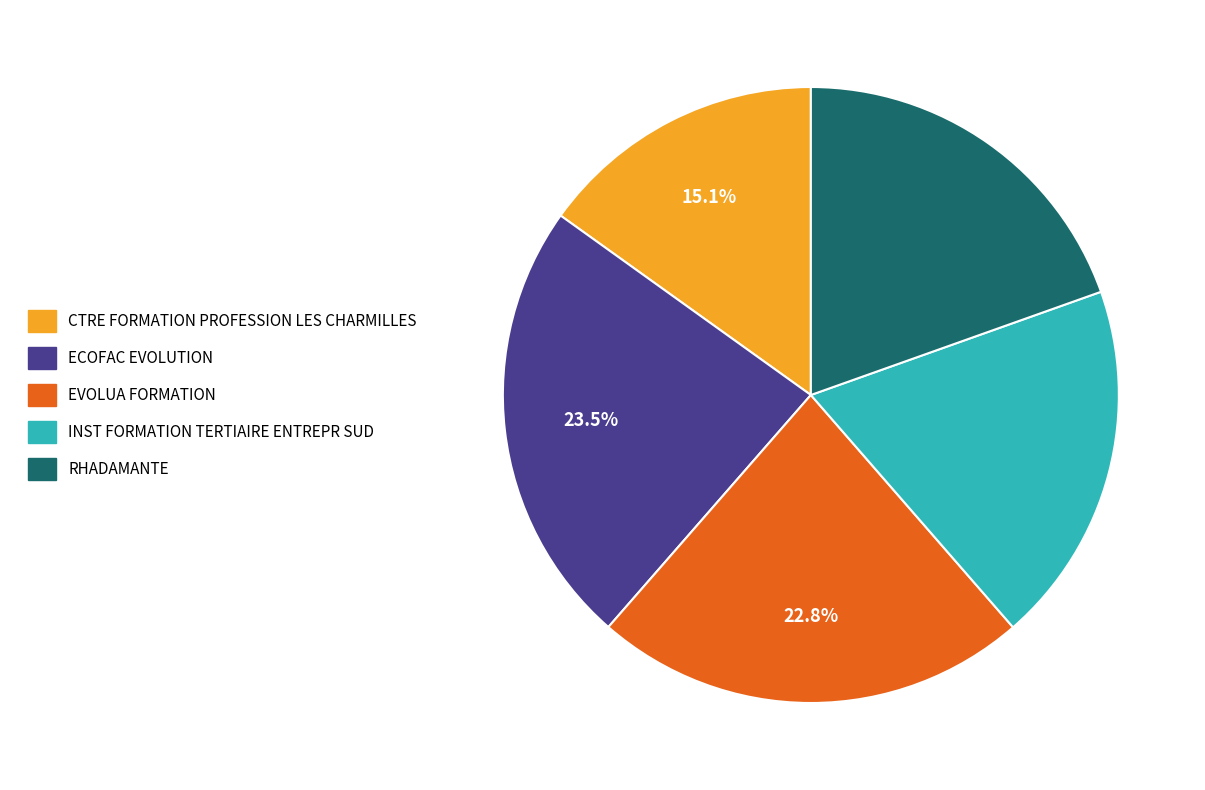

What percentage do RHADAMANTE and INST FORMATION TERTIAIRE ENTREPR SUD together represent?

38.6%